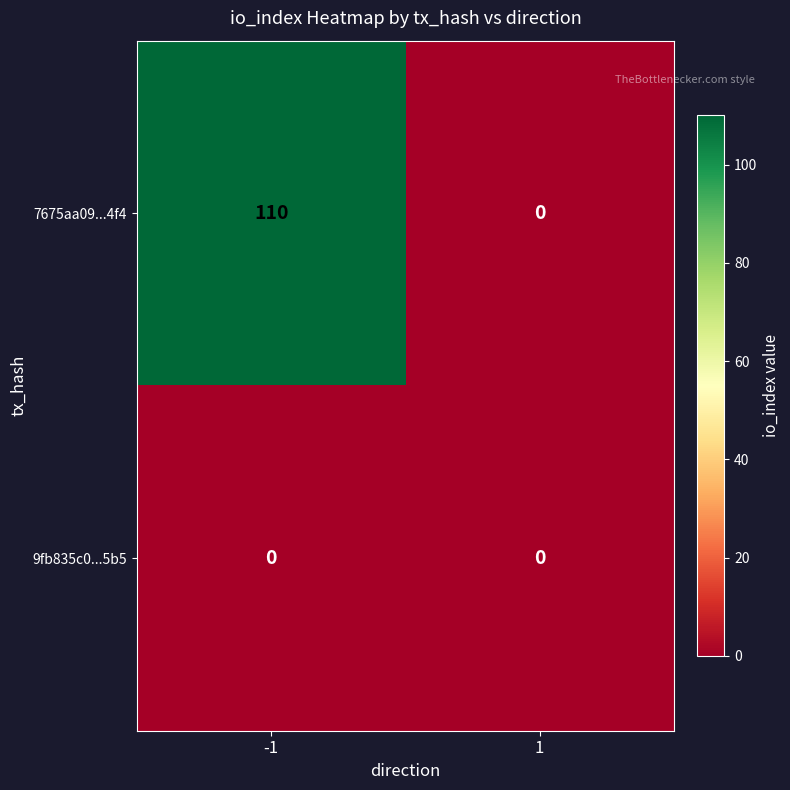

Rank the series by their average value, from highest to lowest.

7675aa09...4f4, 9fb835c0...5b5